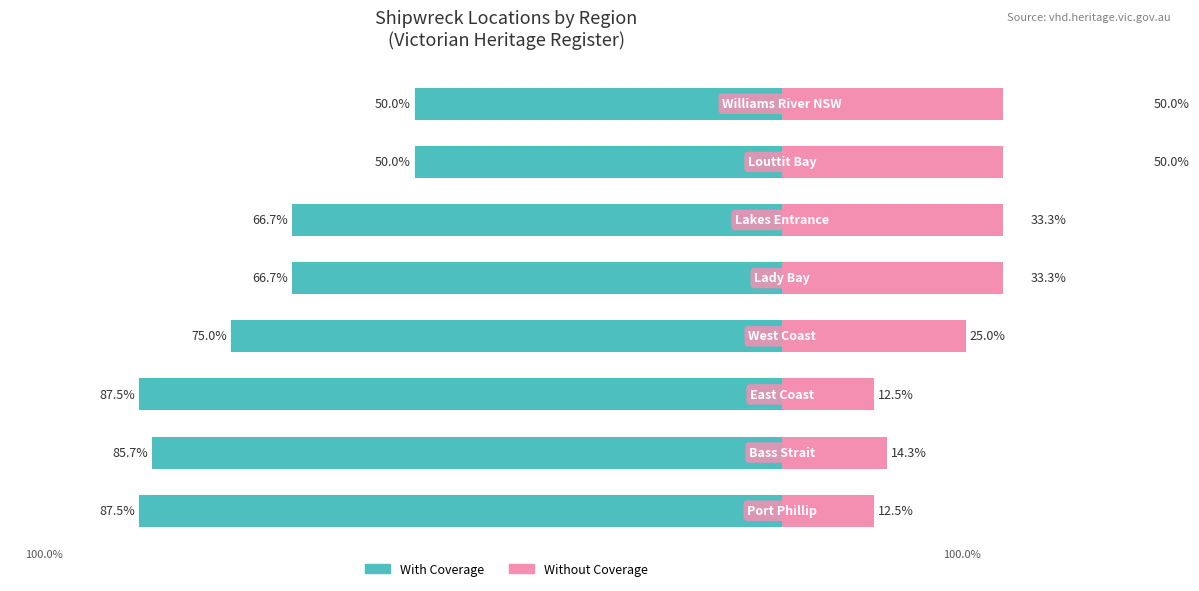

Does the chart contain stacked bars?

No